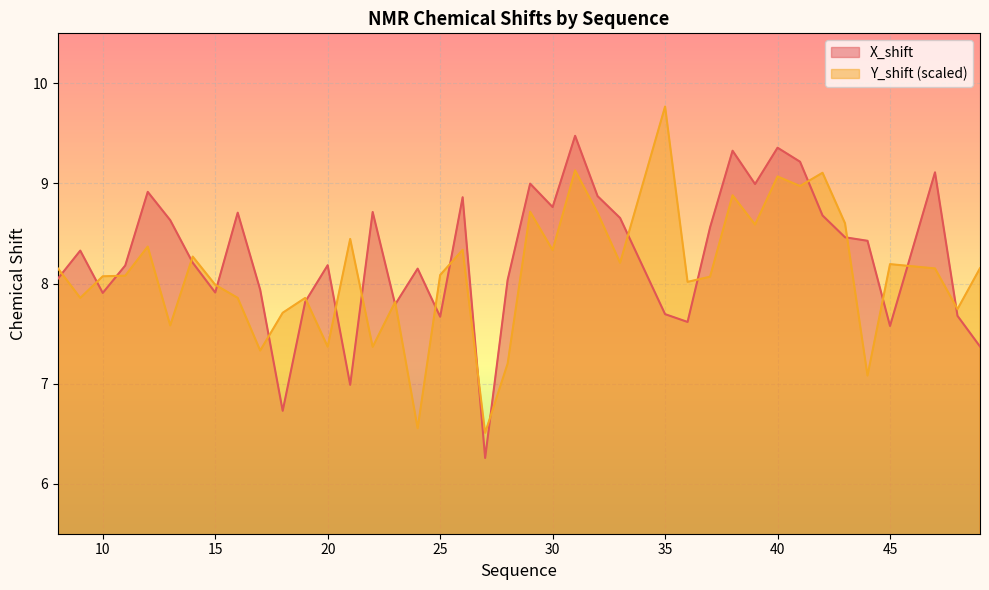

What is the difference between the X_shift values at 39 and 17?

1.1